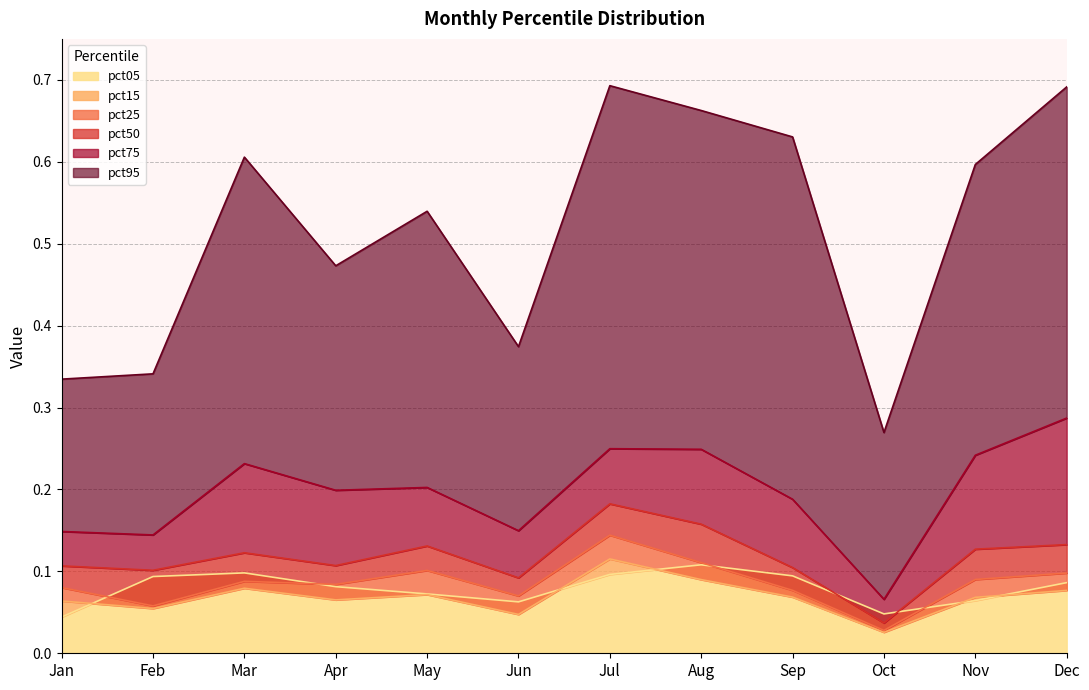

Where is the first local minimum for pct05?

Jun